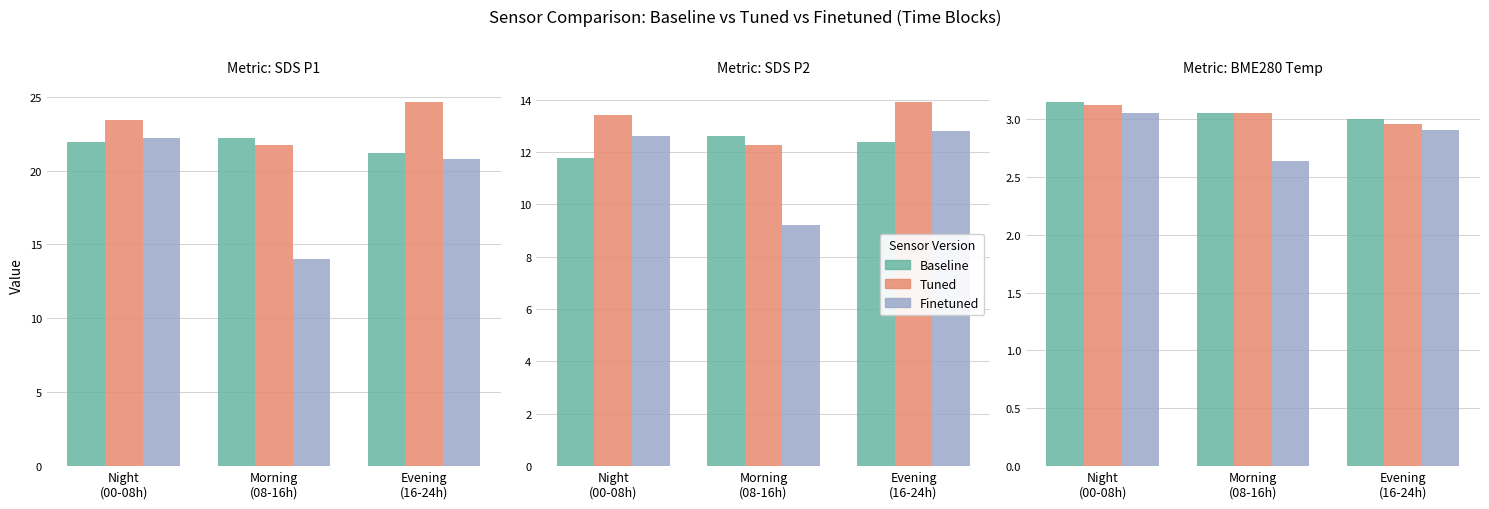

At which category is the sum across all series the highest?

Night
(00-08h)